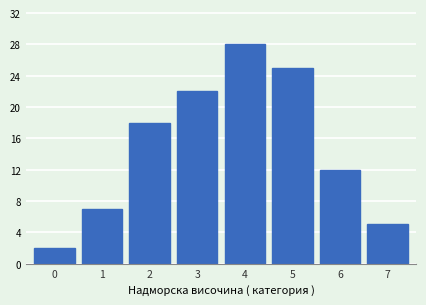

Reading left to right, what are all the values shown in this chart?

0=2	1=7	2=18	3=22	4=28	5=25	6=12	7=5